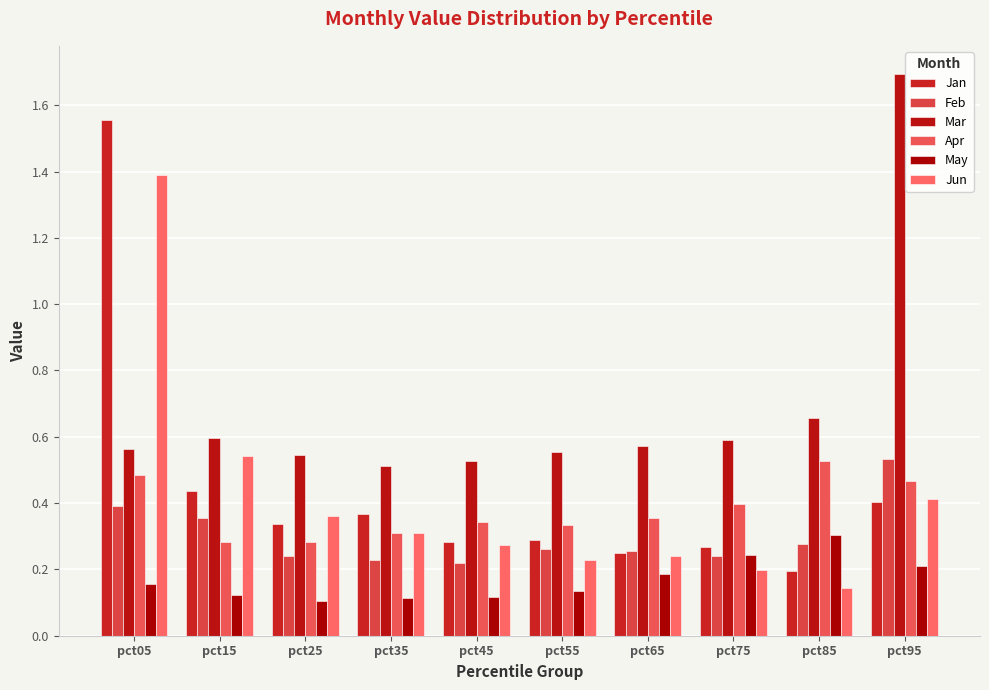

Reading left to right, extract all data points from this chart.

Jan: pct05=1.6	pct15=0.4	pct25=0.3	pct35=0.4	pct45=0.3	pct55=0.3	pct65=0.3	pct75=0.3	pct85=0.2	pct95=0.4
Feb: pct05=0.4	pct15=0.4	pct25=0.2	pct35=0.2	pct45=0.2	pct55=0.3	pct65=0.3	pct75=0.2	pct85=0.3	pct95=0.5
Mar: pct05=0.6	pct15=0.6	pct25=0.5	pct35=0.5	pct45=0.5	pct55=0.6	pct65=0.6	pct75=0.6	pct85=0.7	pct95=1.7
Apr: pct05=0.5	pct15=0.3	pct25=0.3	pct35=0.3	pct45=0.3	pct55=0.3	pct65=0.4	pct75=0.4	pct85=0.5	pct95=0.5
May: pct05=0.2	pct15=0.1	pct25=0.1	pct35=0.1	pct45=0.1	pct55=0.1	pct65=0.2	pct75=0.2	pct85=0.3	pct95=0.2
Jun: pct05=1.4	pct15=0.5	pct25=0.4	pct35=0.3	pct45=0.3	pct55=0.2	pct65=0.2	pct75=0.2	pct85=0.1	pct95=0.4